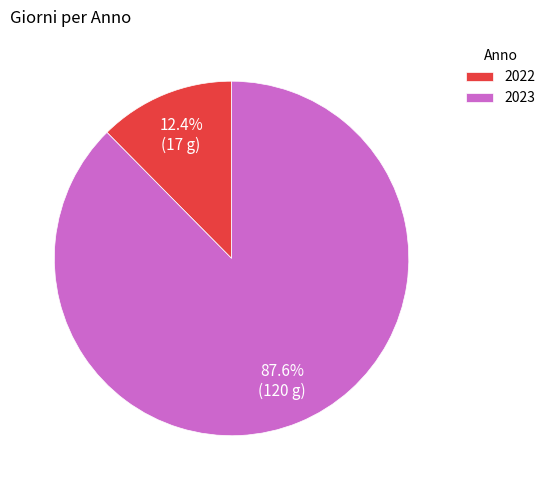

Which has a higher value, 2022 or 2023?

2023